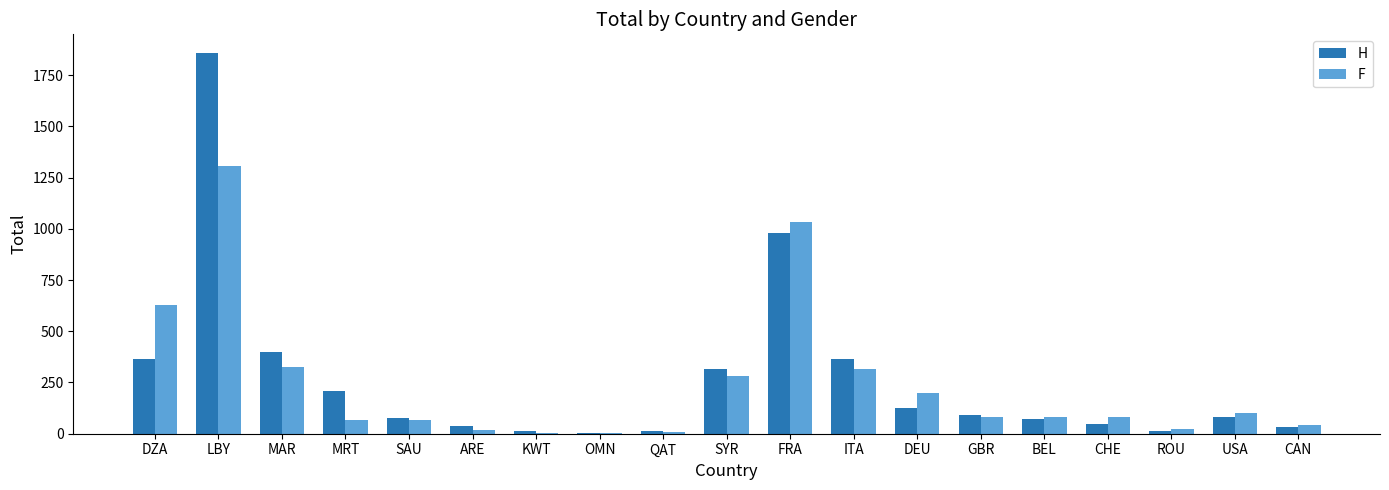

What is the total value across all series at CAN?

74